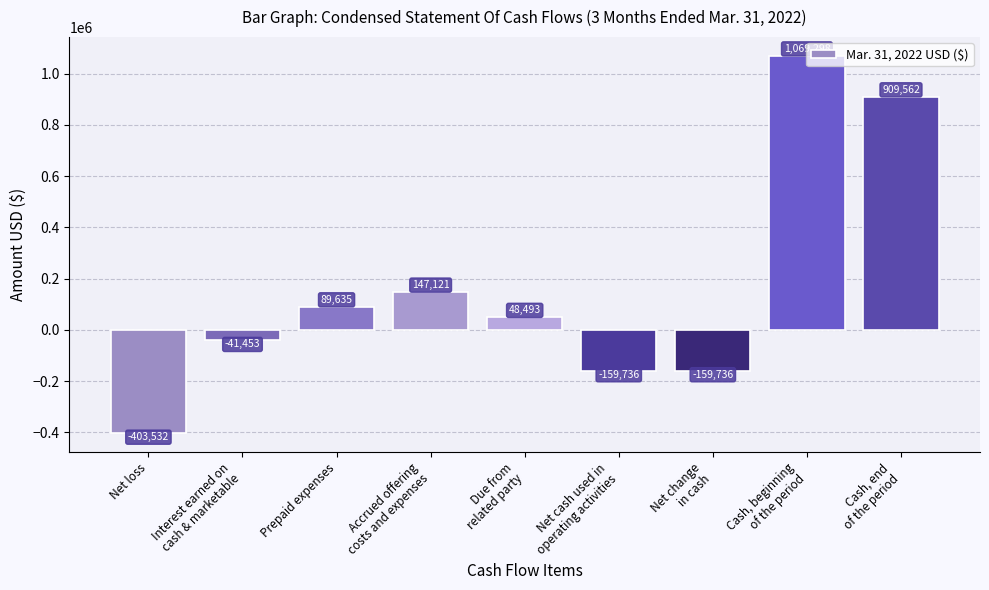

What is the difference between the values at Prepaid expenses and Interest earned on
cash & marketable?

131088